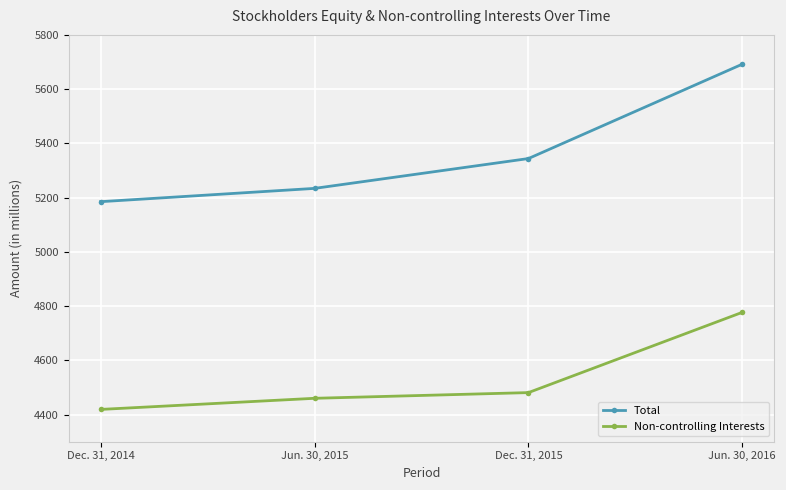

What is the label of the 4th point from the right?

Dec. 31, 2014